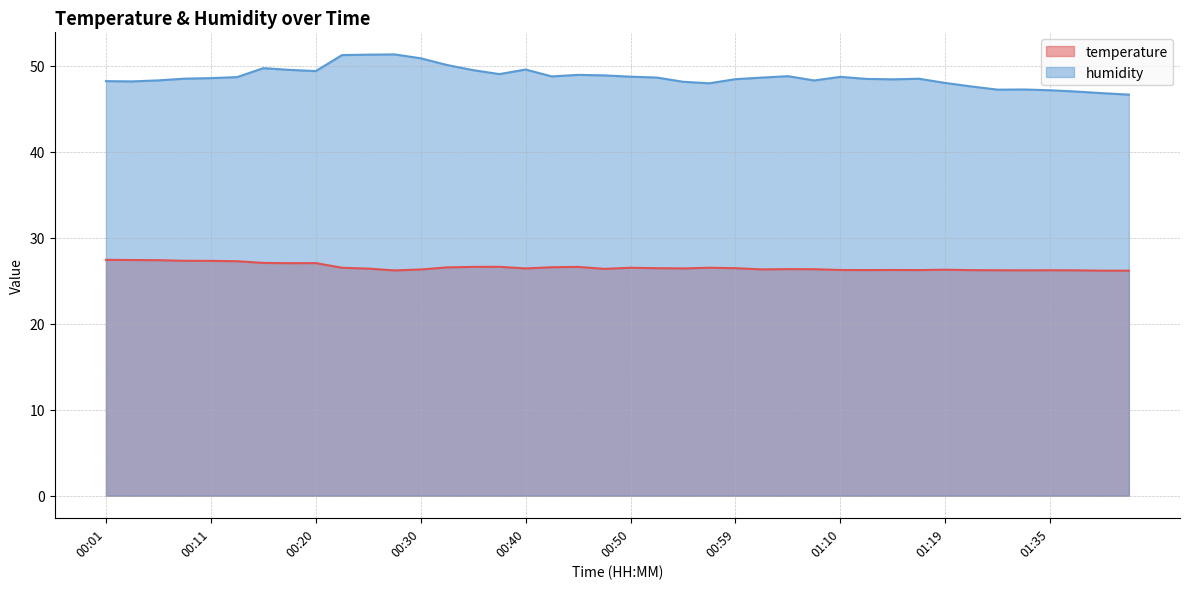

At which label is humidity closest to 48?

01:19